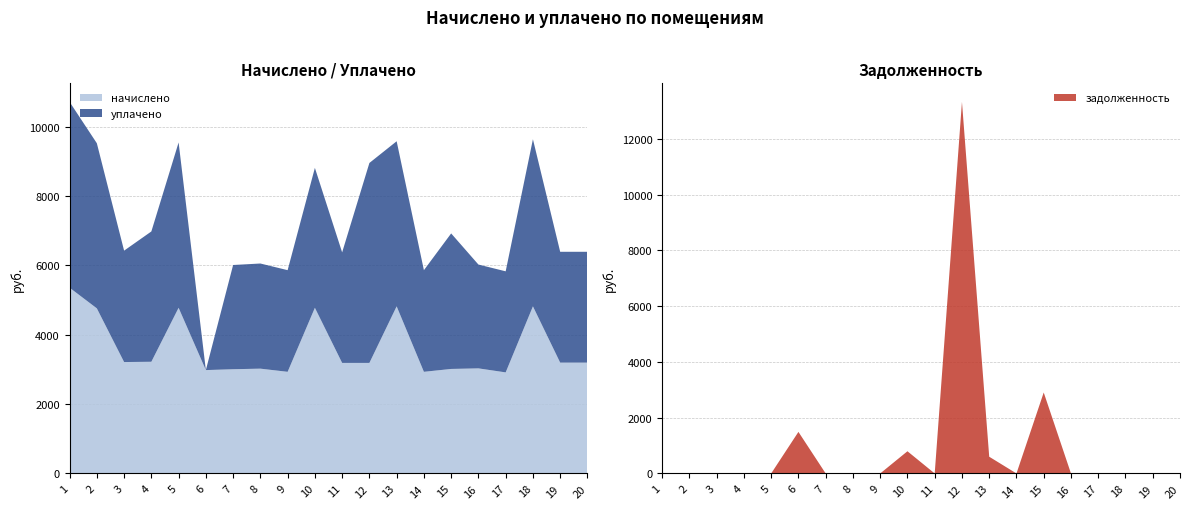

Reading right to left, transcribe all the data shown in this chart.

начислено: 20=3196.1	19=3196.1	18=4819.0	17=2914.6	16=3030.5	15=3013.9	14=2931.1	13=4819.0	12=3187.8	11=3187.8	10=4777.6	9=2931.1	8=3022.2	7=3005.6	6=2980.8	5=4777.6	4=3220.9	3=3212.6	2=4761.0	1=5357.1
уплачено: 20=3196.1	19=3196.1	18=4819.0	17=2914.6	16=2993.9	15=3907.9	14=2931.1	13=4760.8	12=5765.7	11=3187.8	10=4034.6	9=2931.1	8=3032.2	7=3005.6	6=0.0	5=4767.6	4=3757.7	3=3212.6	2=4761.0	1=5357.1
задолженность: 20=0.0	19=0.0	18=0.0	17=0.0	16=0.0	15=2903.2	14=0.0	13=600.0	12=13322.7	11=0.0	10=796.3	9=0.0	8=0.0	7=0.0	6=1490.4	5=0.0	4=0.0	3=0.0	2=0.0	1=0.0